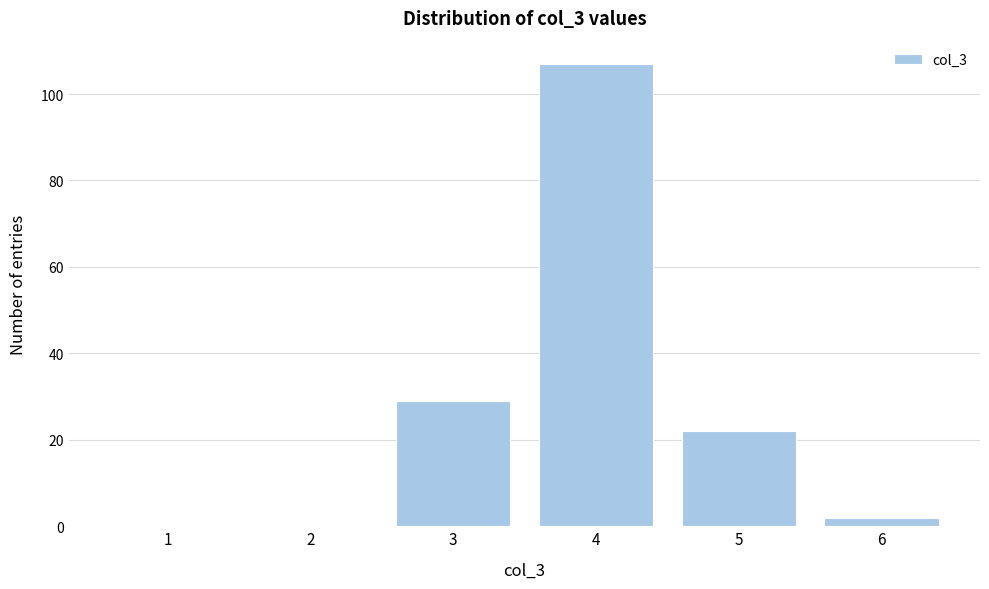

Reading right to left, list all the values displayed in this chart.

6=2	5=22	4=107	3=29	2=0	1=0